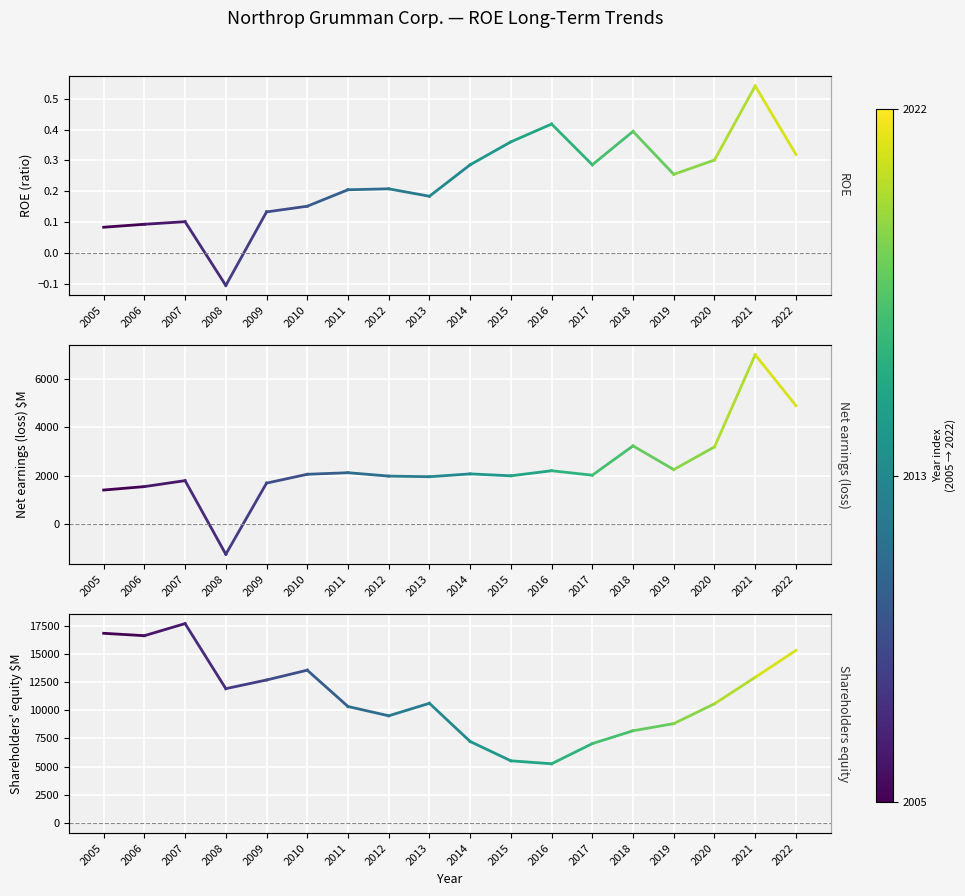

Where does the Shareholders equity series first go above 10620?

2005